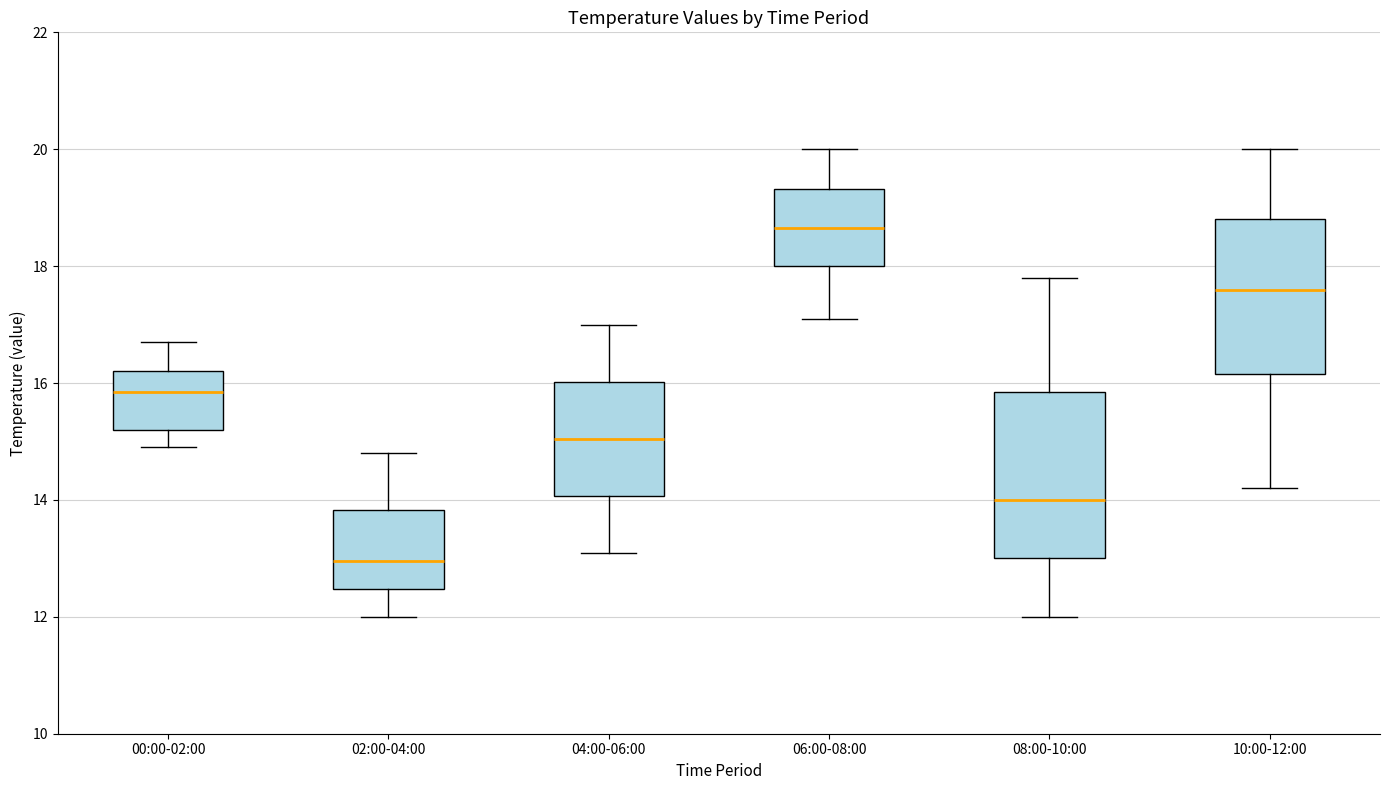

Which box has the lowest median line?

02:00-04:00